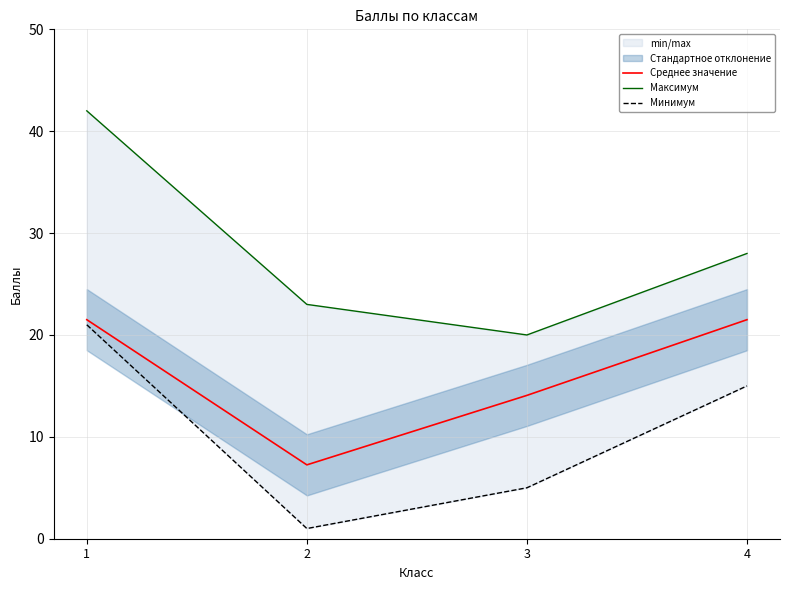

True or false: Среднее значение has more than 1 points higher than both neighbors.

False